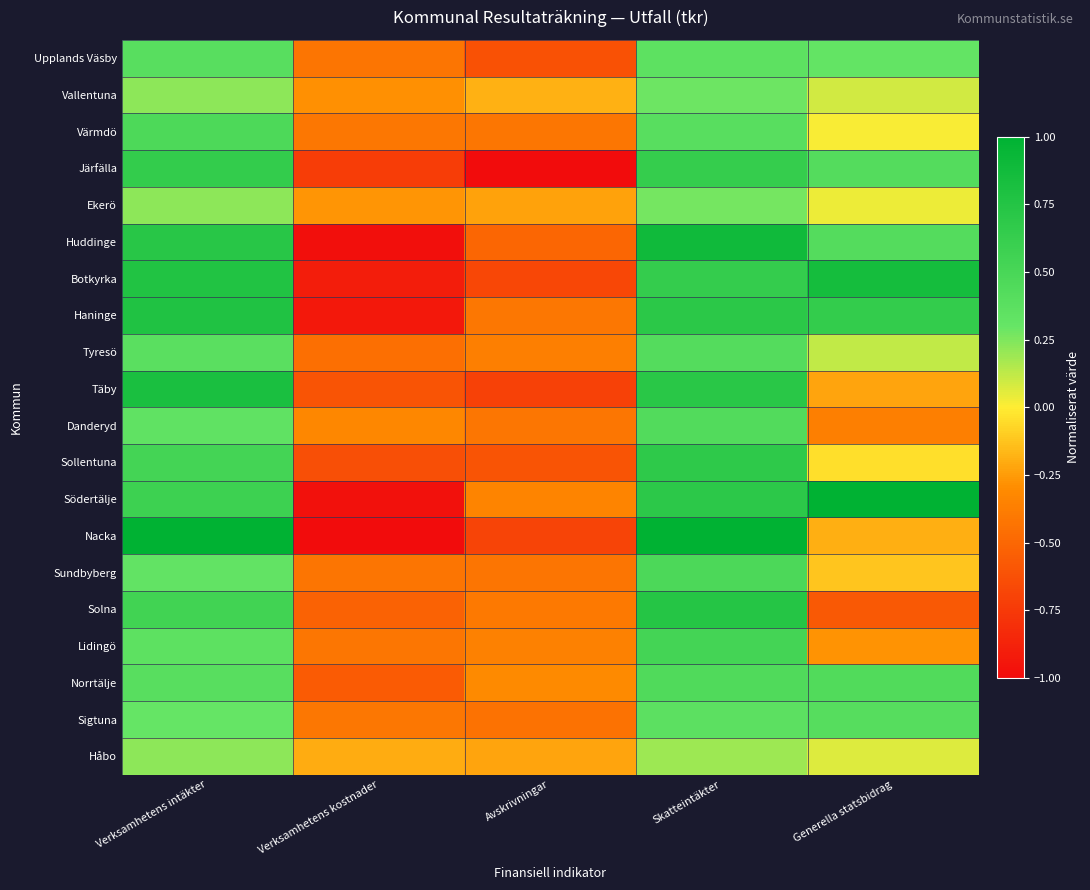

Rank the series at Skatteintäkter from highest to lowest value.

Nacka, Huddinge, Solna, Täby, Haninge, Södertälje, Sollentuna, Botkyrka, Järfälla, Lidingö, Sundbyberg, Norrtälje, Danderyd, Tyresö, Värmdö, Sigtuna, Upplands Väsby, Vallentuna, Ekerö, Håbo